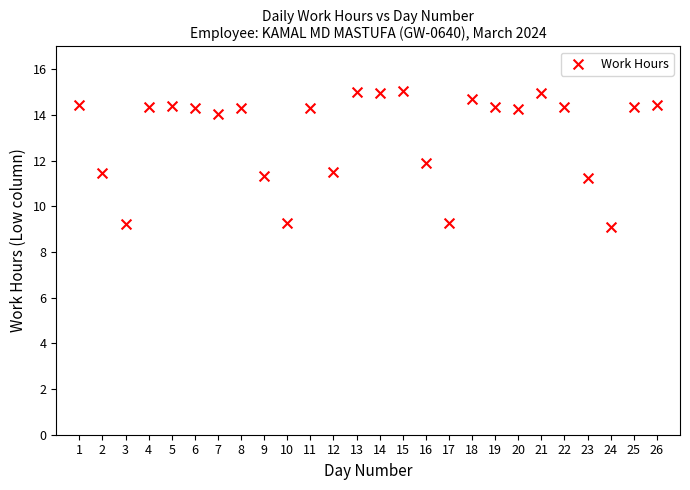

What is the range of Y values (max minus min)?

6.0